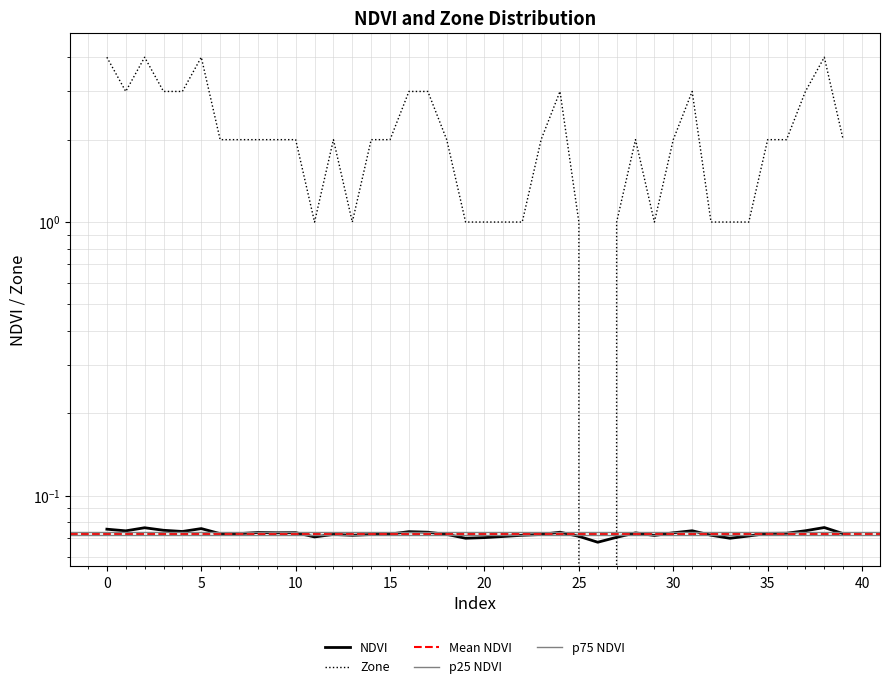

What is the sum of all NDVI values?

2.9